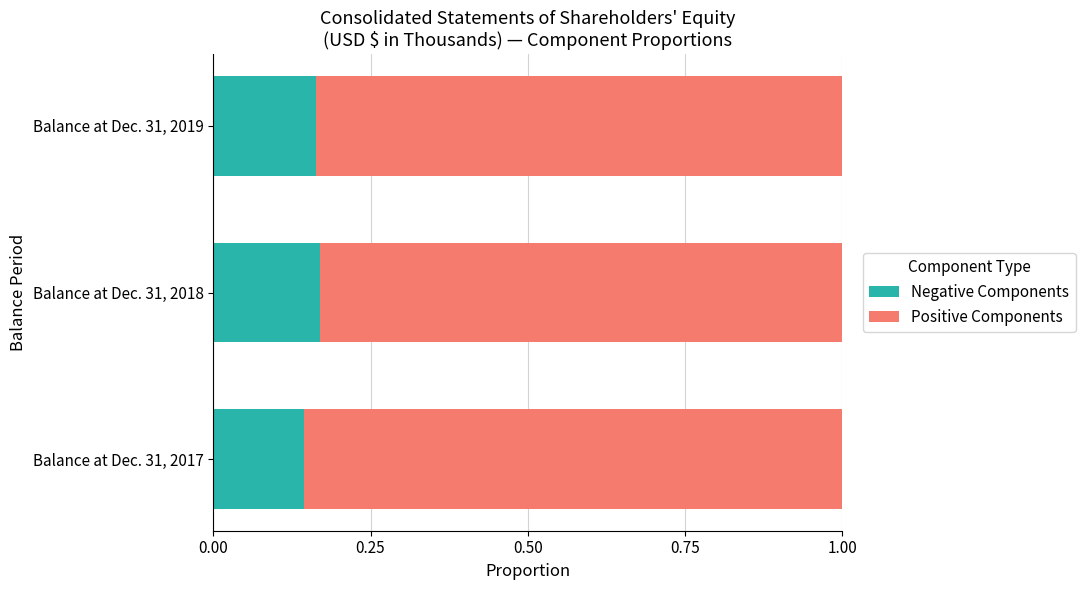

List the labels in order of Negative Components value, smallest first.

Balance at Dec. 31, 2017, Balance at Dec. 31, 2019, Balance at Dec. 31, 2018